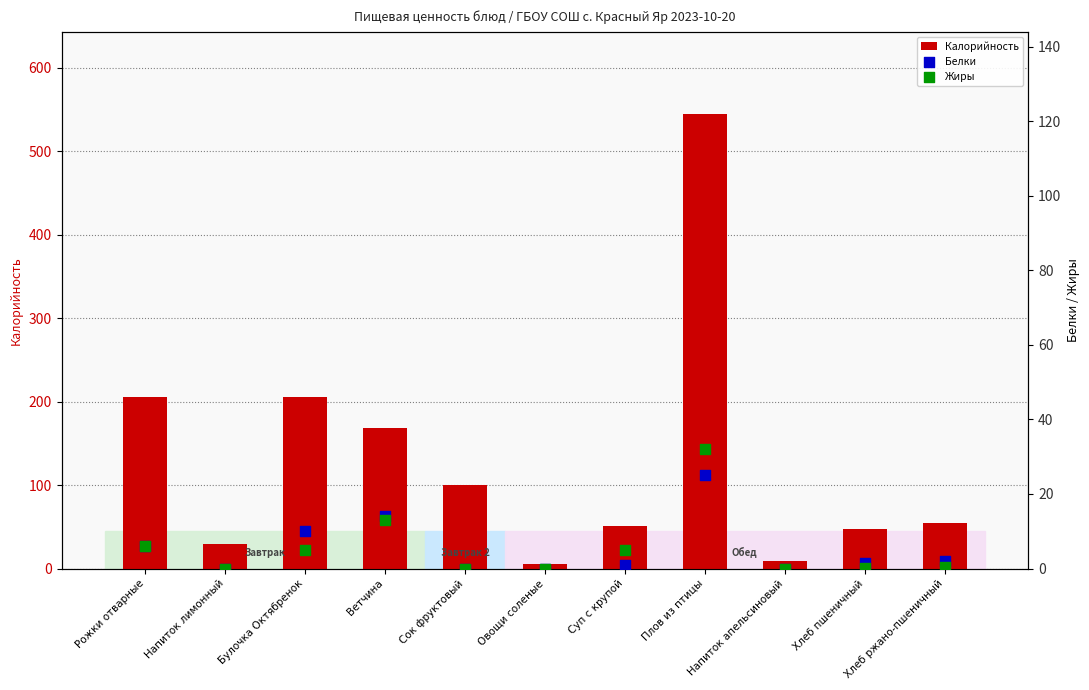

At how many categories does at least one series exceed 409?

1